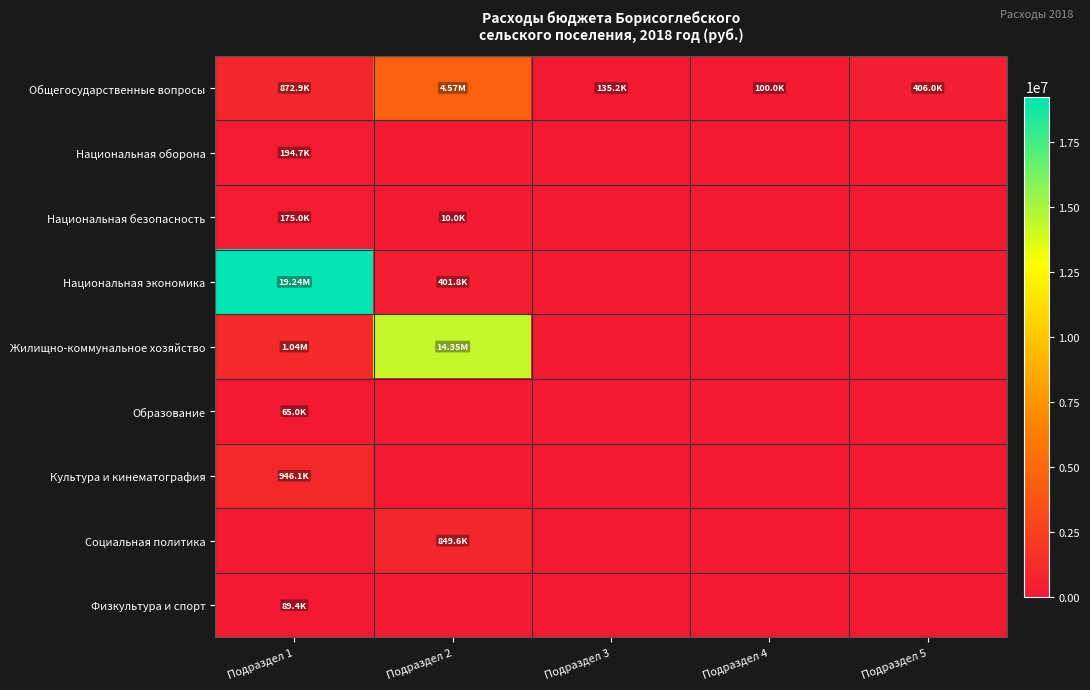

Between Подраздел 1 and Подраздел 4, which series saw the biggest shift?

Национальная экономика